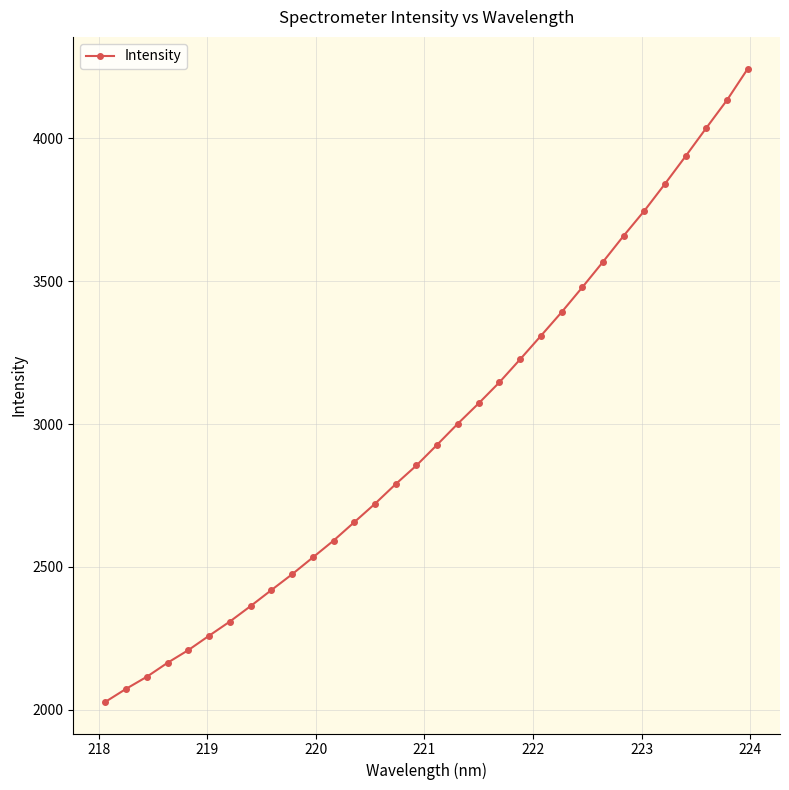

What is the value of the 16th point from the left?

2855.3